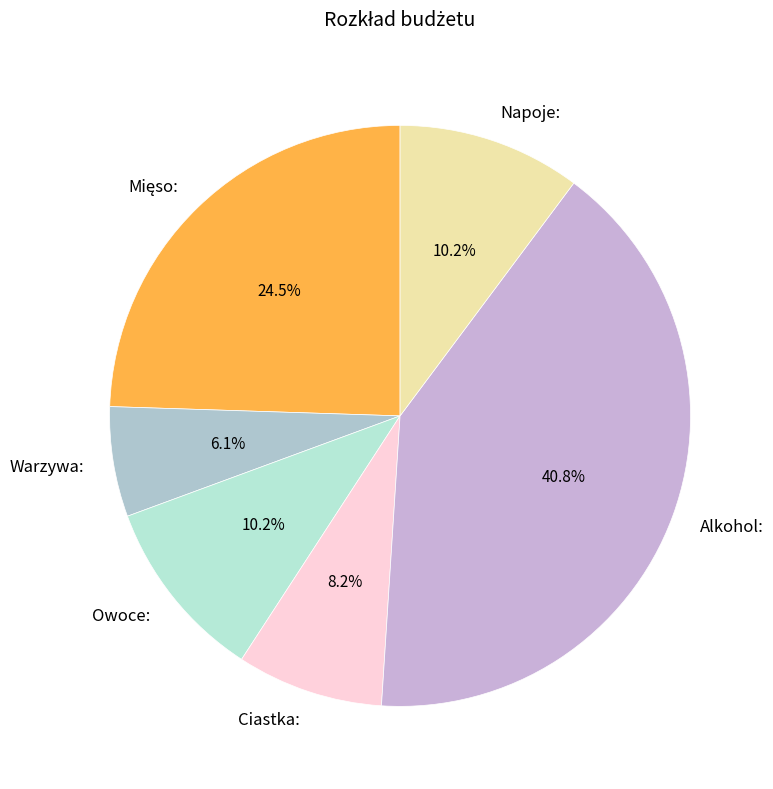

What is the ratio of the value at Ciastka: to the value at Napoje:?

0.8